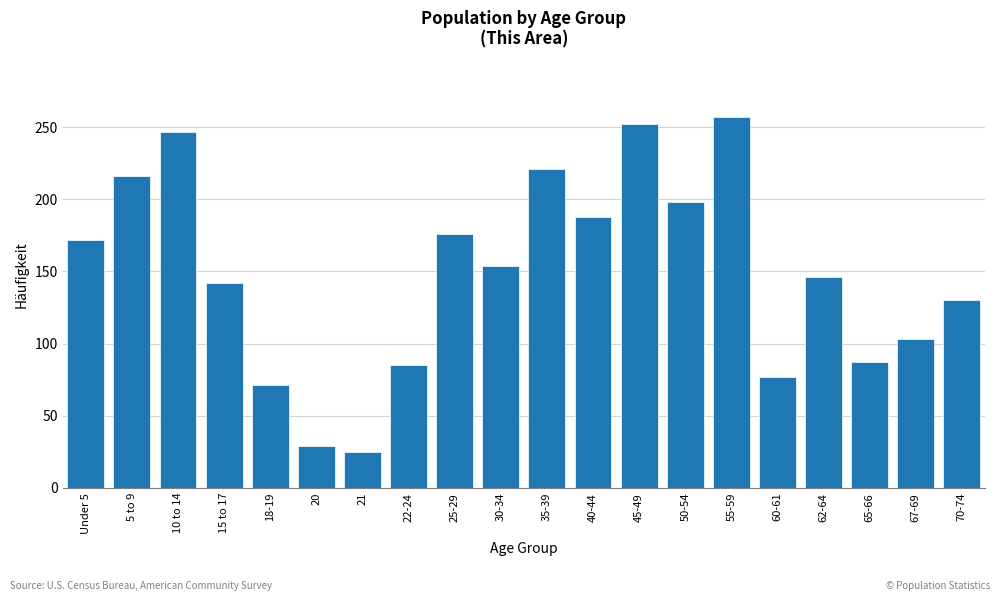

Reading right to left, transcribe all the data shown in this chart.

70-74=130	67-69=103	65-66=87	62-64=146	60-61=77	55-59=257	50-54=198	45-49=252	40-44=188	35-39=221	30-34=154	25-29=176	22-24=85	21=25	20=29	18-19=71	15 to 17=142	10 to 14=247	5 to 9=216	Under 5=172